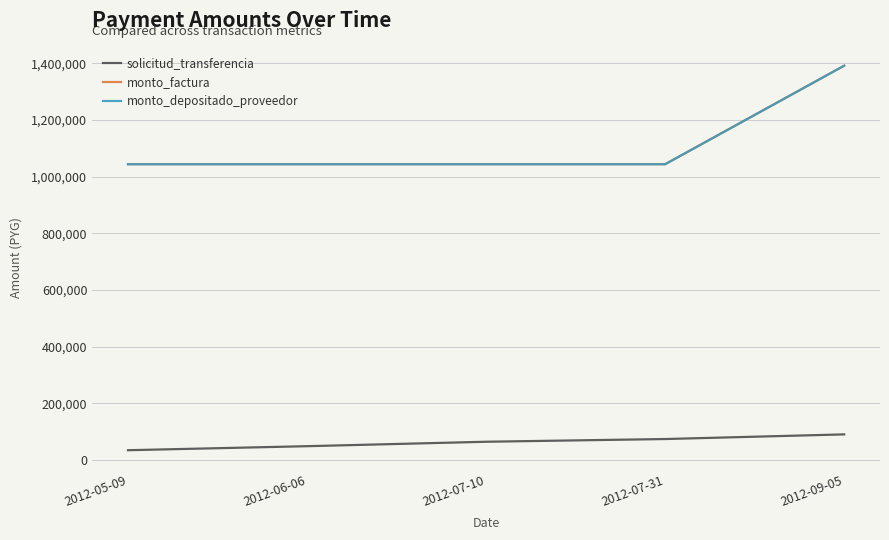

Is this an area chart (filled region under the line)?

No